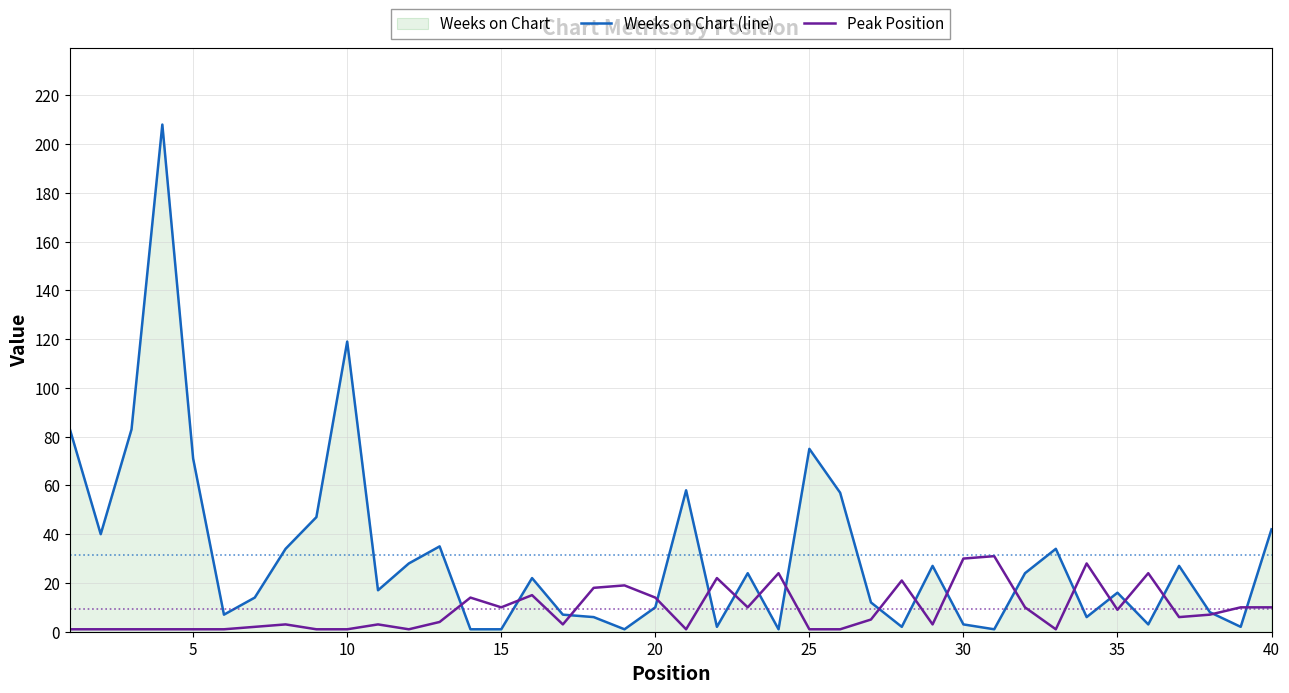

In Peak Position, how many points are lower than both neighbors (excluding endpoints)?

9